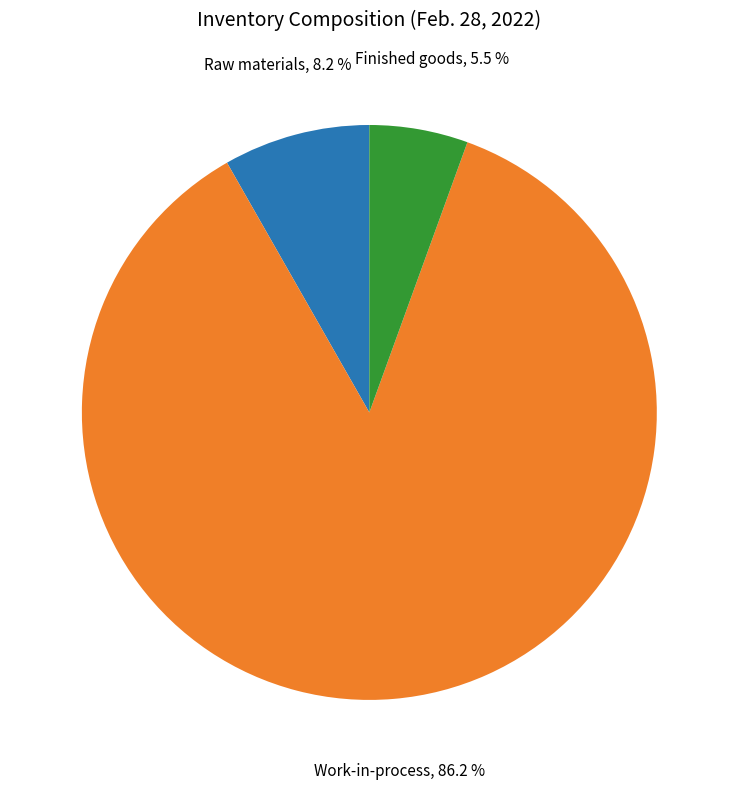

To the nearest percent, what is the combined percentage of Raw materials and Work-in-process?

94%